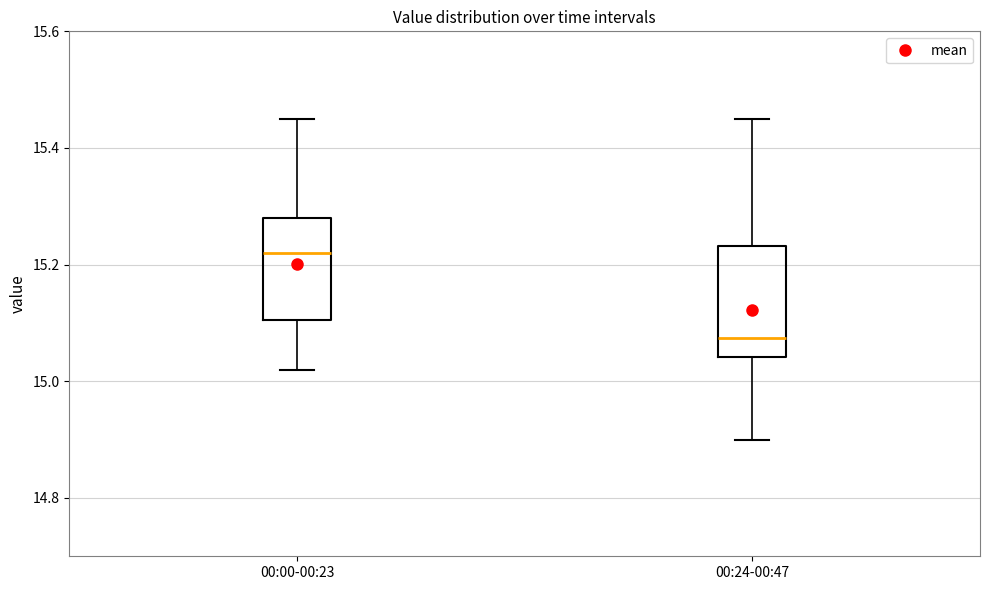

Reading left to right, transcribe this box plot: for each box, give where its median line is, the range the box spans, and where its two whiskers end, as read against the y-axis. The values are not printed on the chart, so give them approximately, as read against the axis.

00:00-00:23: median 15.22, box 15.10 to 15.28, whiskers 15.02 to 15.46
00:24-00:47: median 15.08, box 15.04 to 15.24, whiskers 14.90 to 15.46